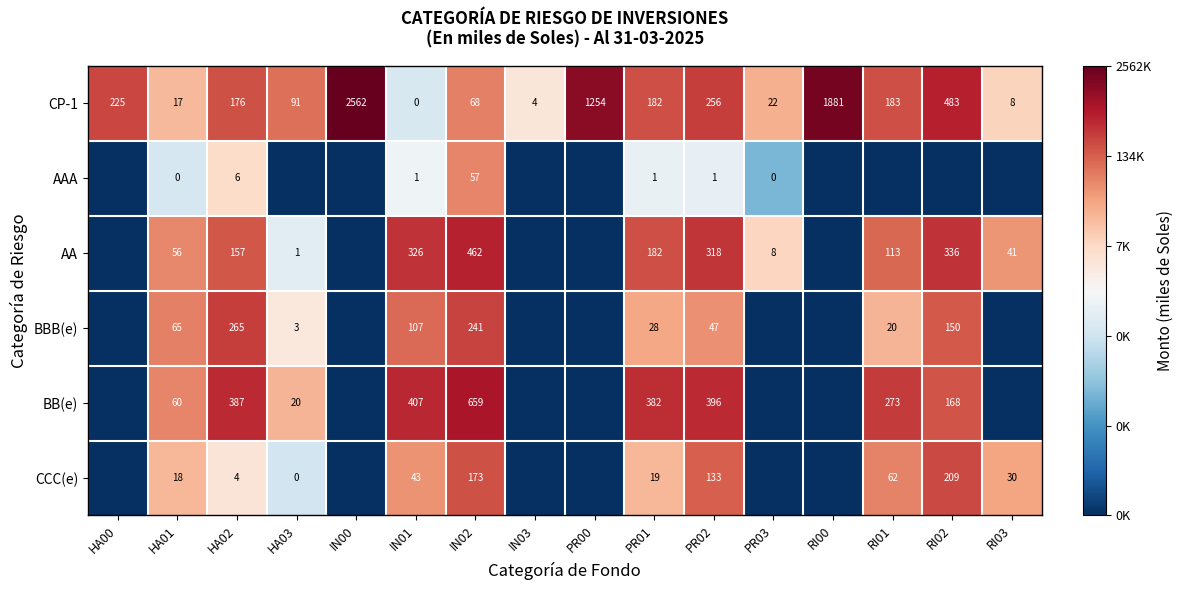

At IN02, list the series in order from smallest to largest.

AAA, CP-1, CCC(e), BBB(e), AA, BB(e)